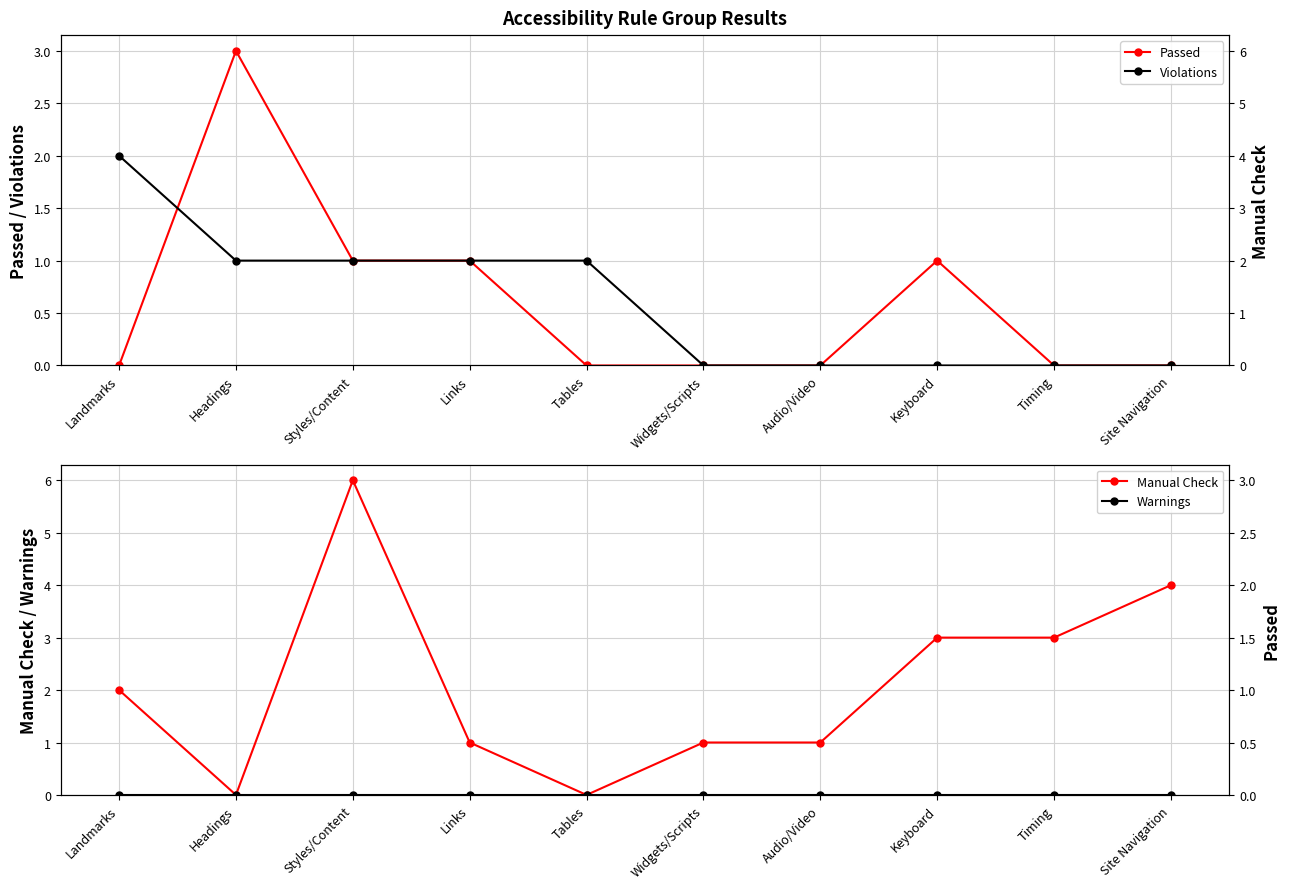

Count the number of categories in the chart.

10